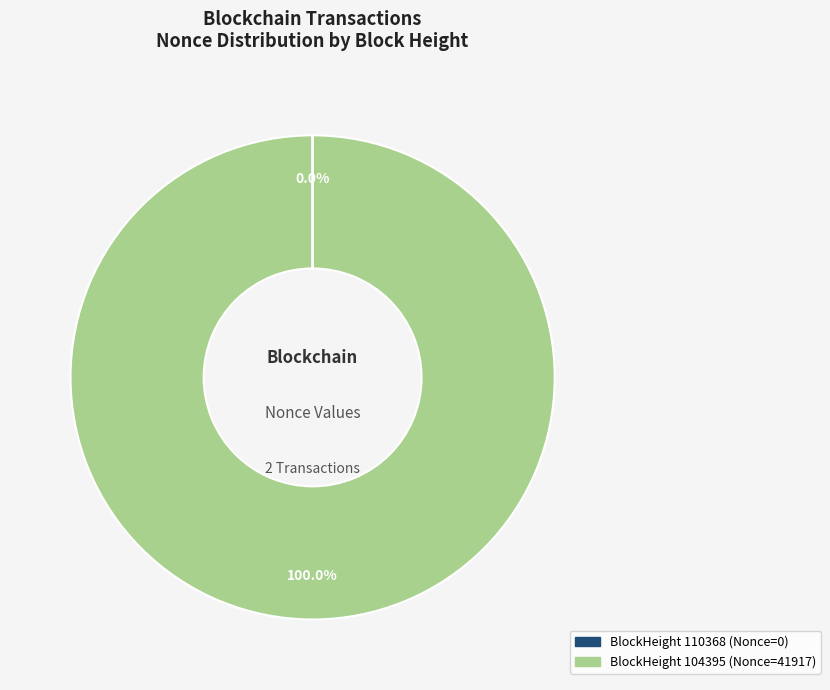

Does any single category account for the majority?

Yes